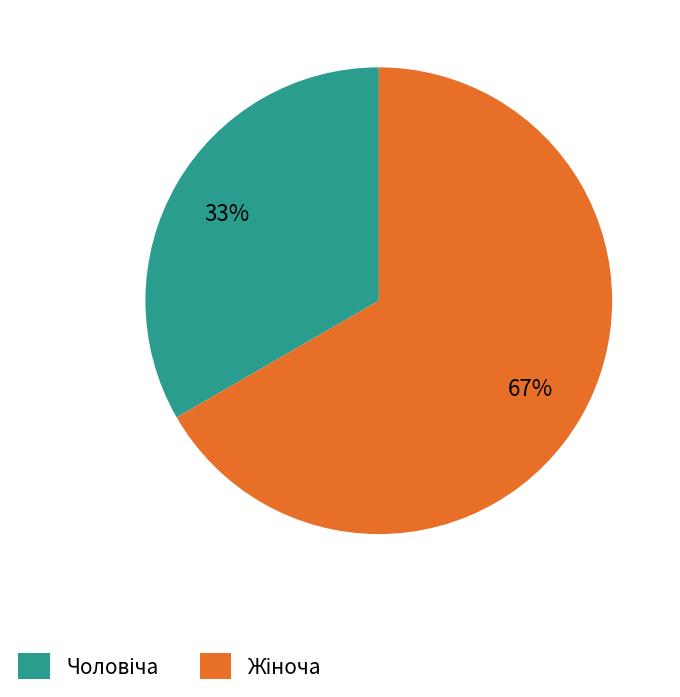

Is there a majority slice in this chart?

Yes